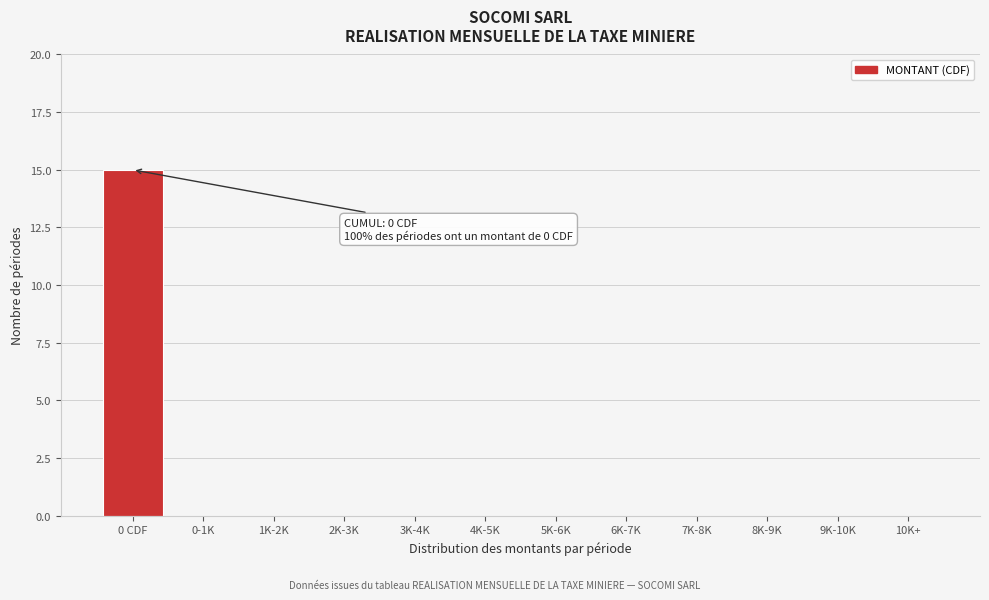

Reading left to right, transcribe all the data shown in this chart.

0 CDF=15	0-1K=0	1K-2K=0	2K-3K=0	3K-4K=0	4K-5K=0	5K-6K=0	6K-7K=0	7K-8K=0	8K-9K=0	9K-10K=0	10K+=0